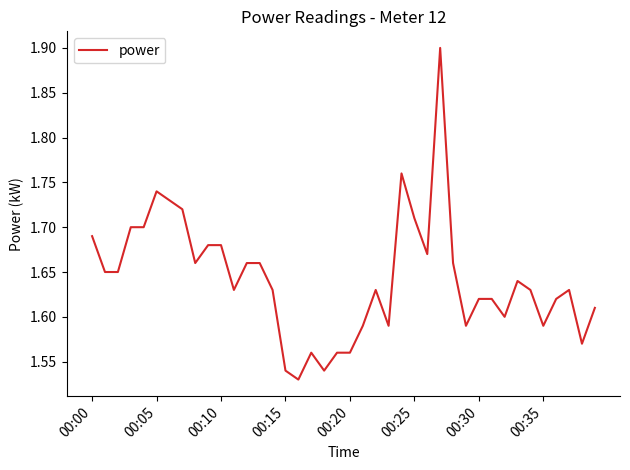

What is the maximum value shown in the chart?

1.9